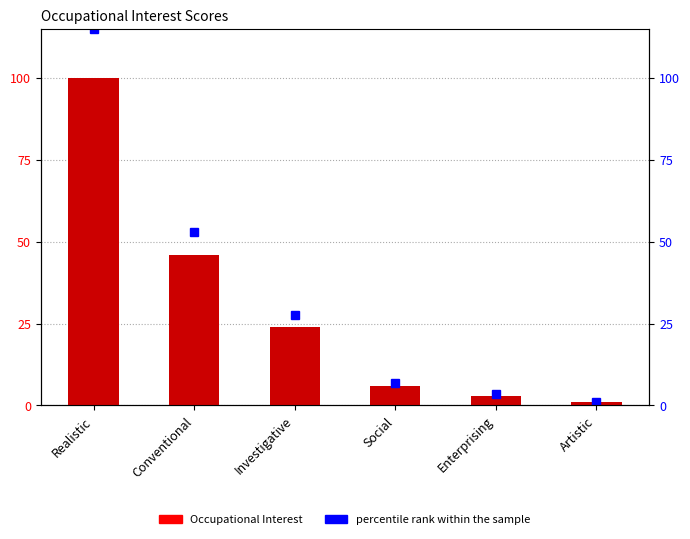

What is the minimum value shown in the chart?

1.0